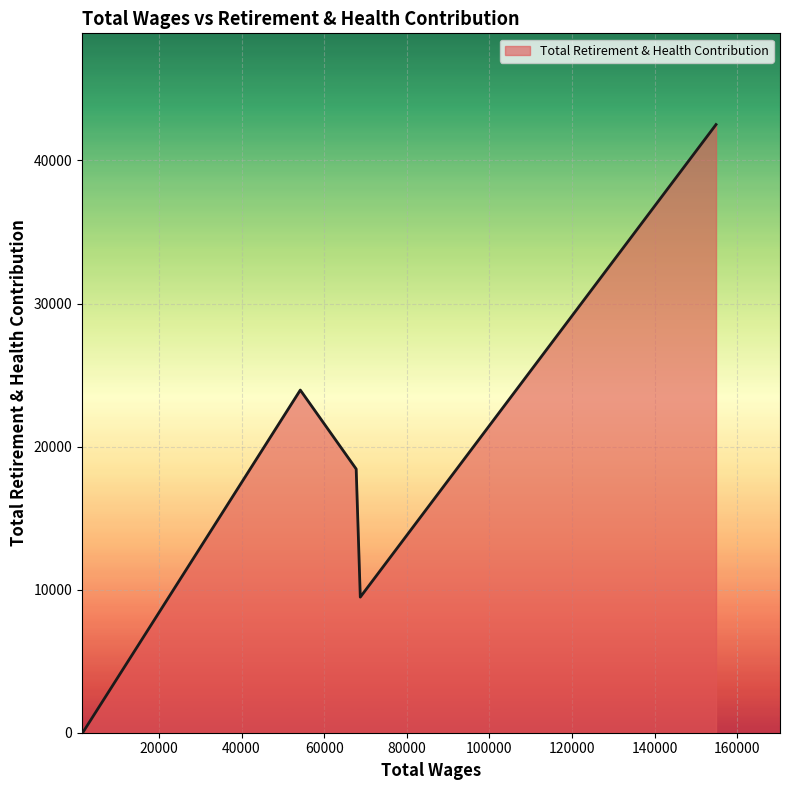

Does the chart have visible grid lines?

Yes